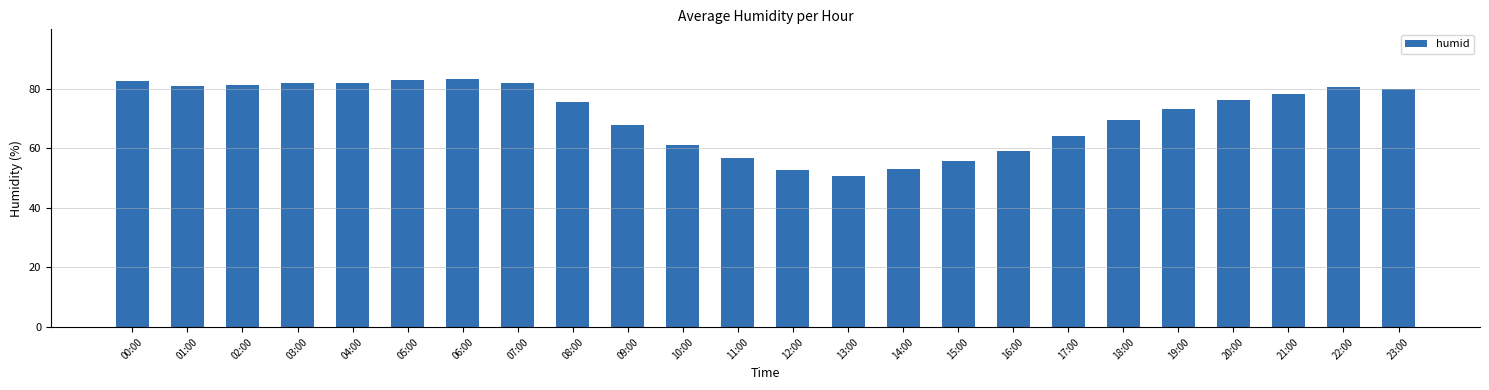

What is the smallest value displayed?

50.8